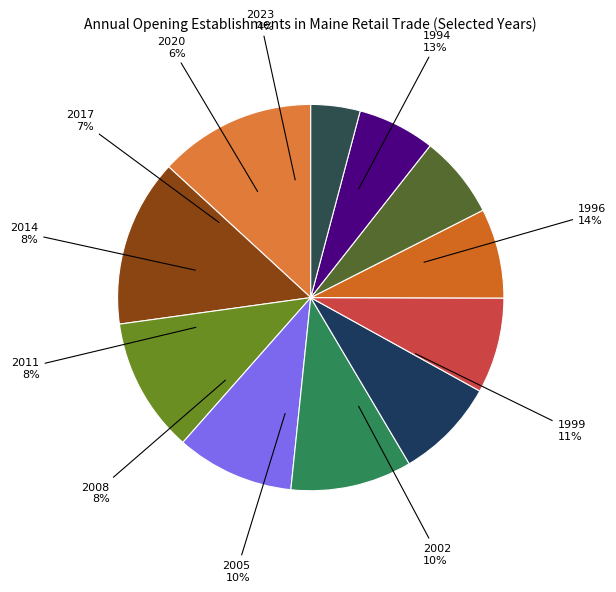

How much of the chart is everything except 1996?

86.0%